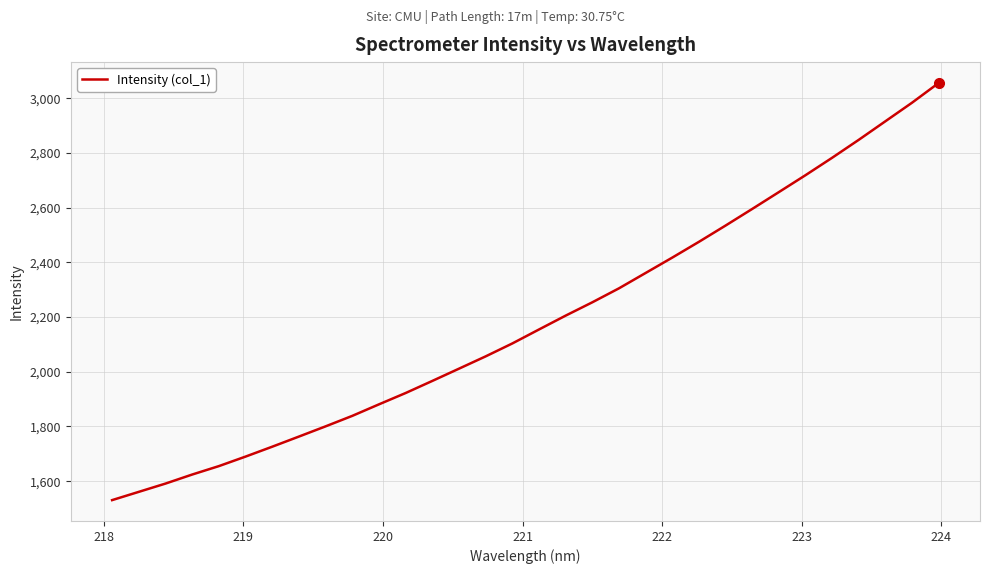

What is the smallest value displayed?

1530.7